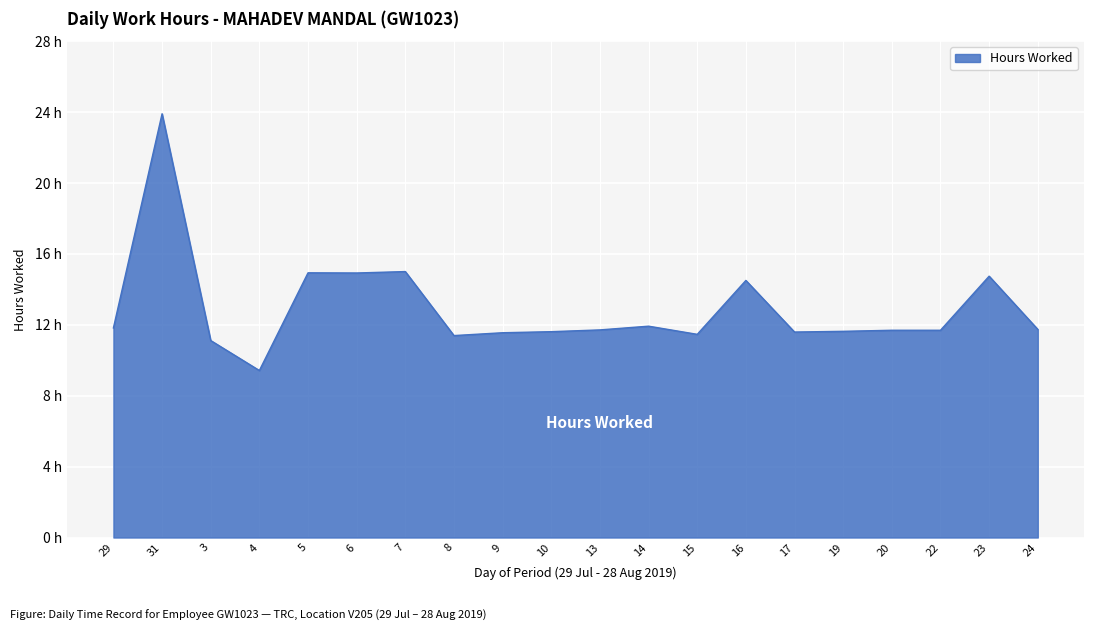

Does the chart display data point markers on the line(s)?

No